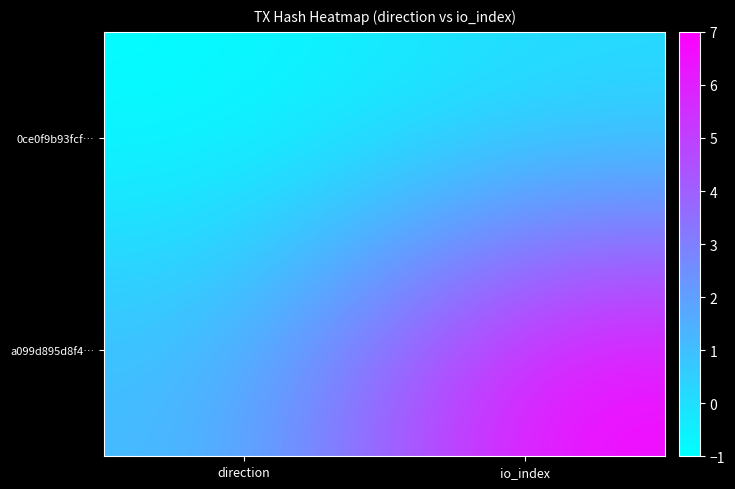

Rank the series by their average value, from highest to lowest.

a099d895d8f4…, 0ce0f9b93fcf…